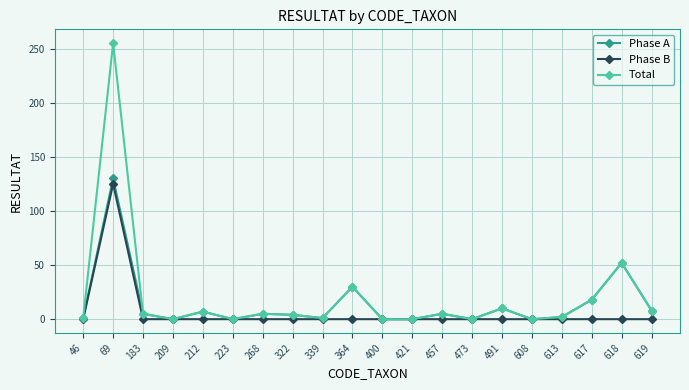

How many data points does each series have?

20